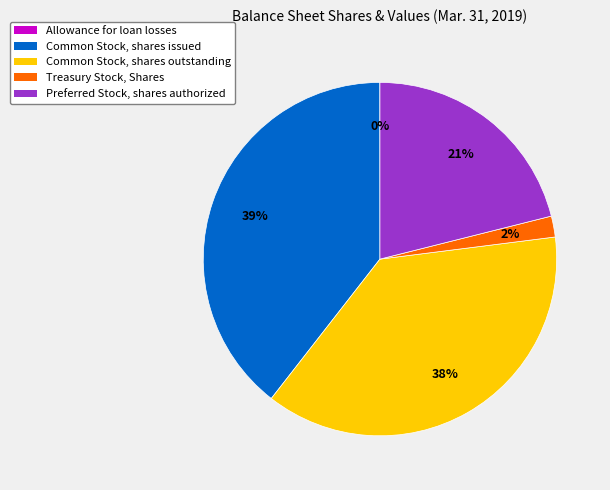

To the nearest percent, what is the average slice percentage?

20%